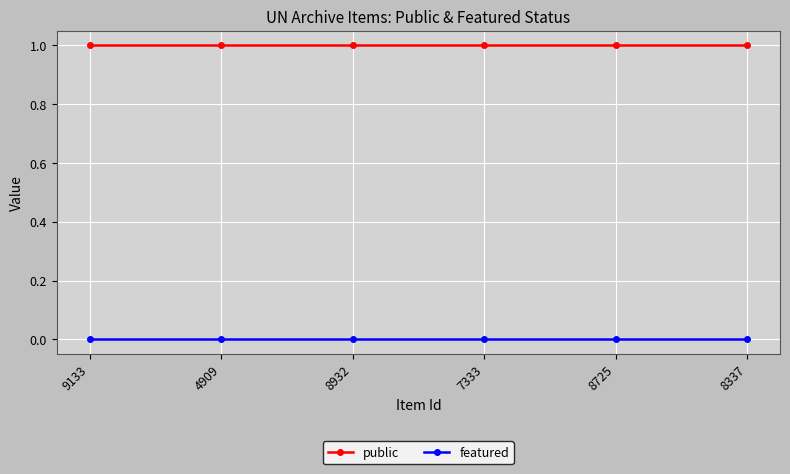

Does the chart have visible grid lines?

Yes